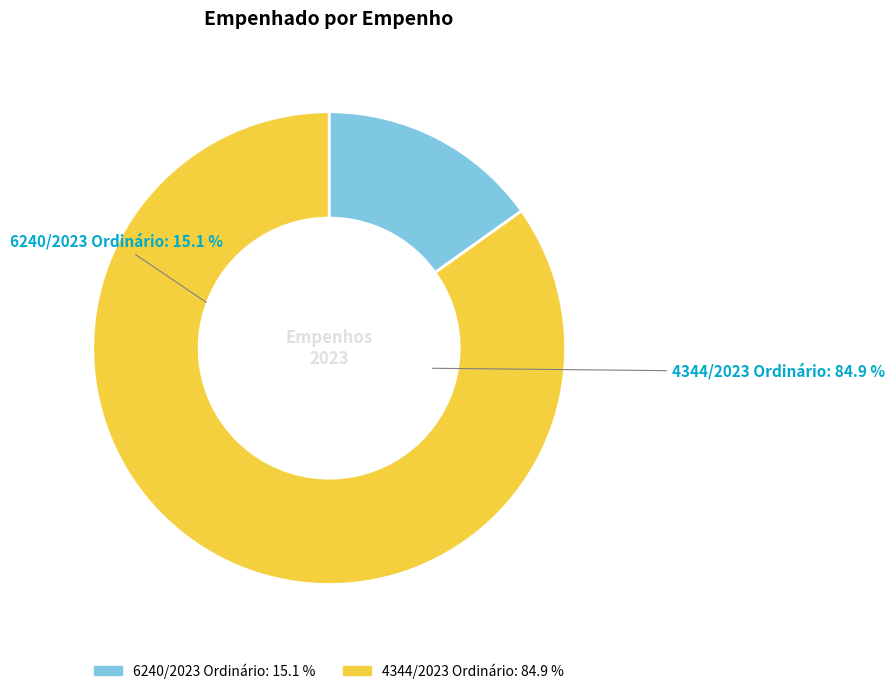

True or false: 6240/2023 Ordinário accounts for 21% of the total.

False